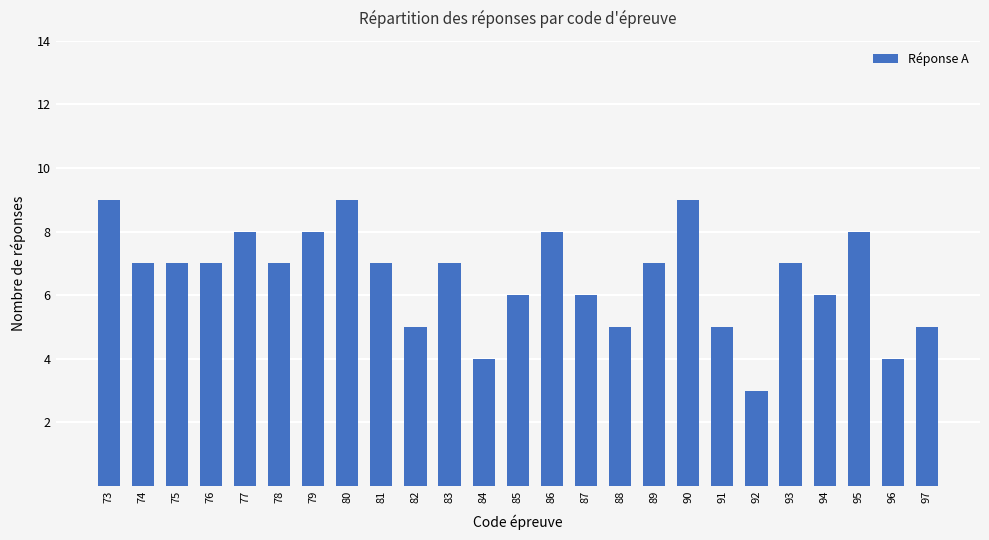

True or false: the data shows 4 at 74.

False